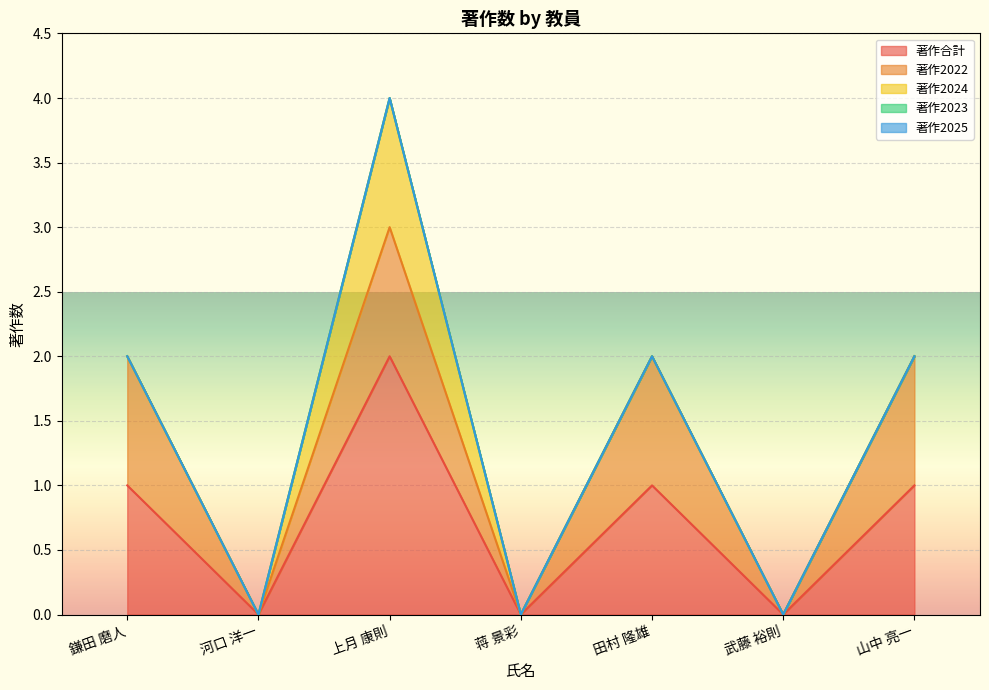

At which category is the sum across all series the highest?

上月 康則